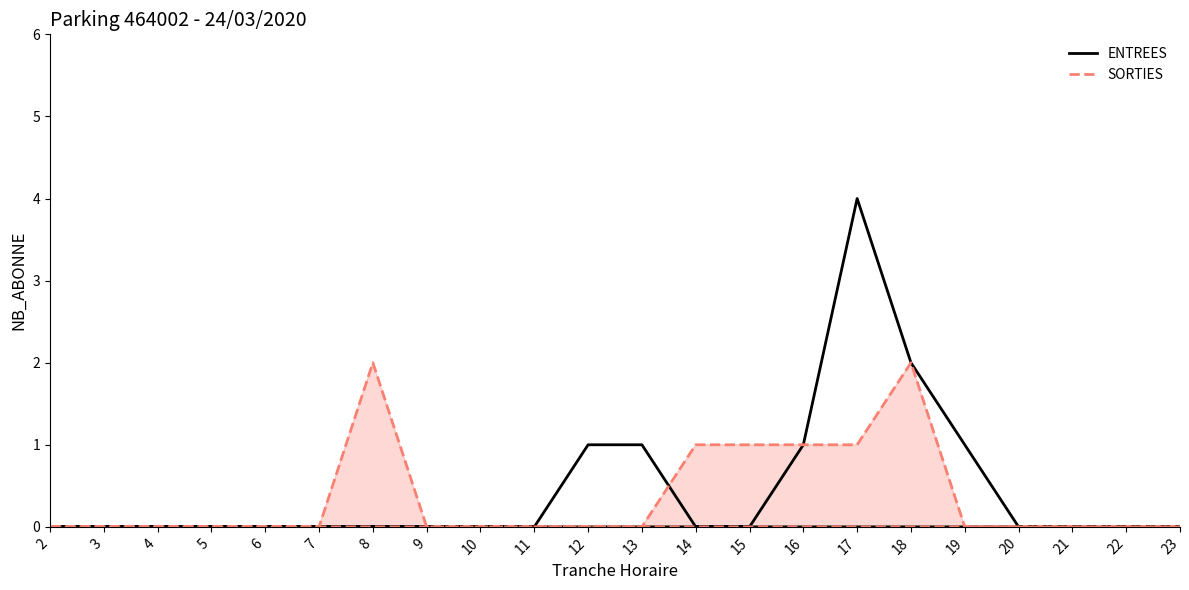

Is the value of ENTREES at 16 greater than the value of SORTIES at 2?

Yes